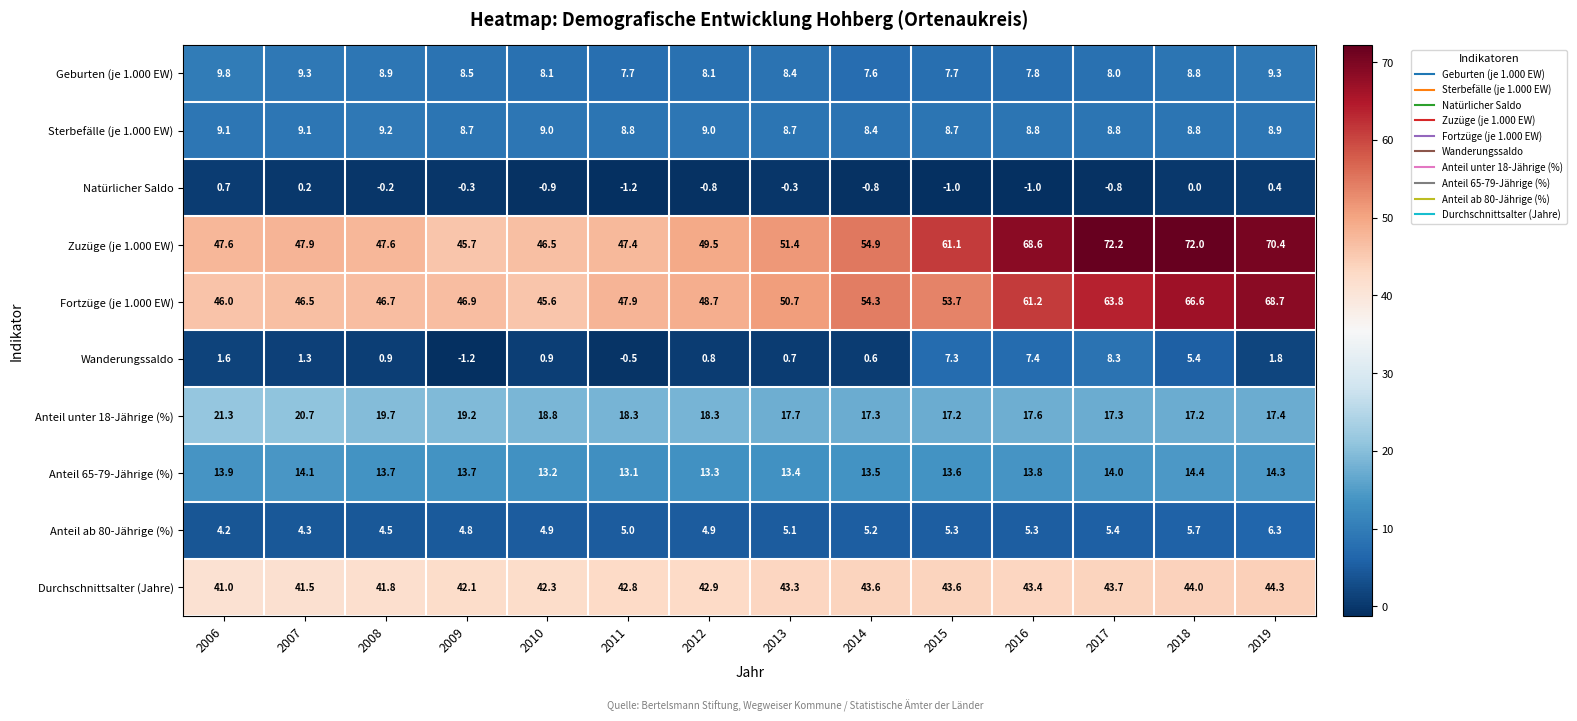

Which series has the widest spread of values?

Zuzüge (je 1.000 EW)